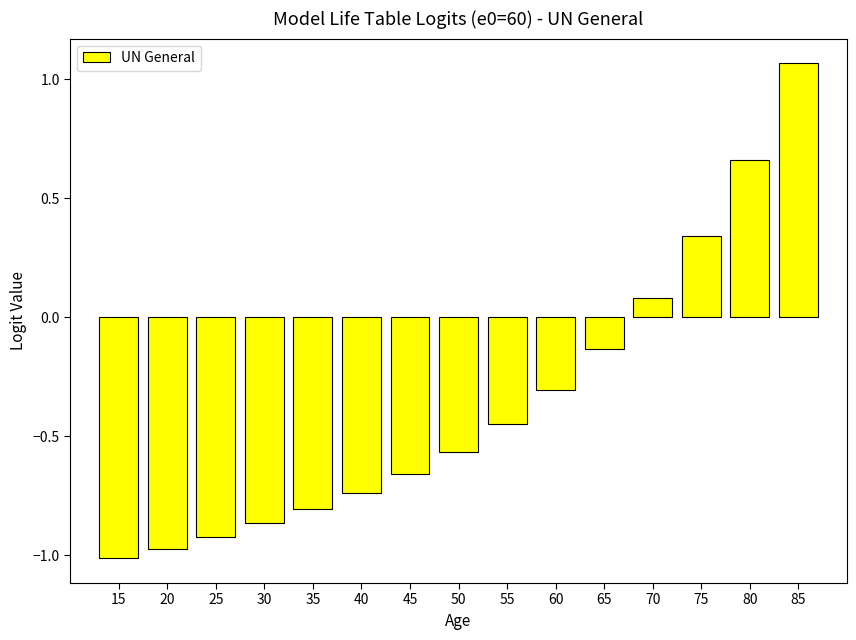

How many categories are shown in the chart?

15